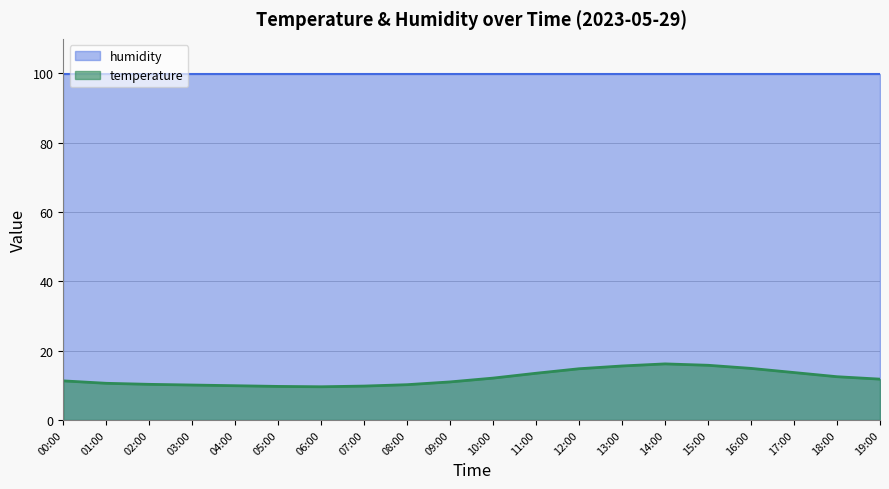

List the labels in order of value, smallest first.

06:00, 05:00, 07:00, 04:00, 03:00, 08:00, 02:00, 01:00, 09:00, 00:00, 19:00, 10:00, 18:00, 11:00, 17:00, 12:00, 16:00, 13:00, 15:00, 14:00